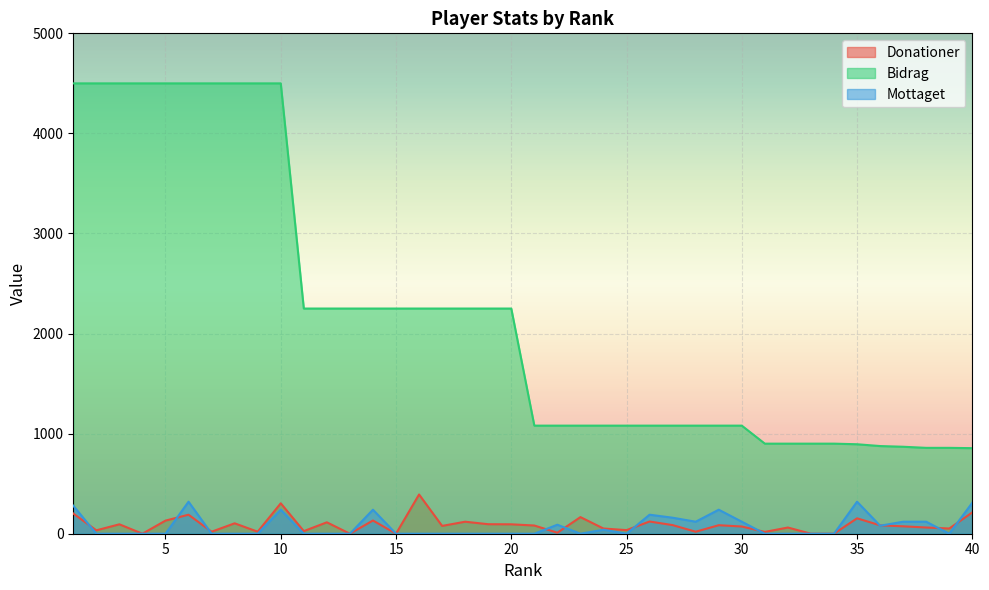

Reading left to right, list all the values displayed in this chart.

Donationer: 202	34	94	0	131	190	20	104	20	304	26	114	0	132	0	392	78	120	95	94	82	10	166	52	36	122	86	20	85	72	18	62	0	0	154	84	74	62	52	213
Bidrag: 4500	4500	4500	4500	4500	4500	4500	4500	4500	4500	2250	2250	2250	2250	2250	2250	2250	2250	2250	2250	1080	1080	1080	1080	1080	1080	1080	1080	1080	1080	900	900	900	900	894	876	869	858	858	855
Mottaget: 280	0	0	0	0	320	0	0	0	240	0	0	0	240	0	0	0	0	0	0	0	90	0	40	0	190	160	120	240	120	0	0	0	0	320	80	120	120	0	310